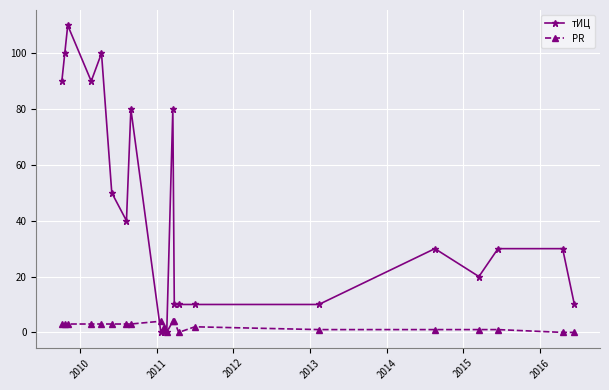

Which series has the largest range (max minus min)?

тИЦ